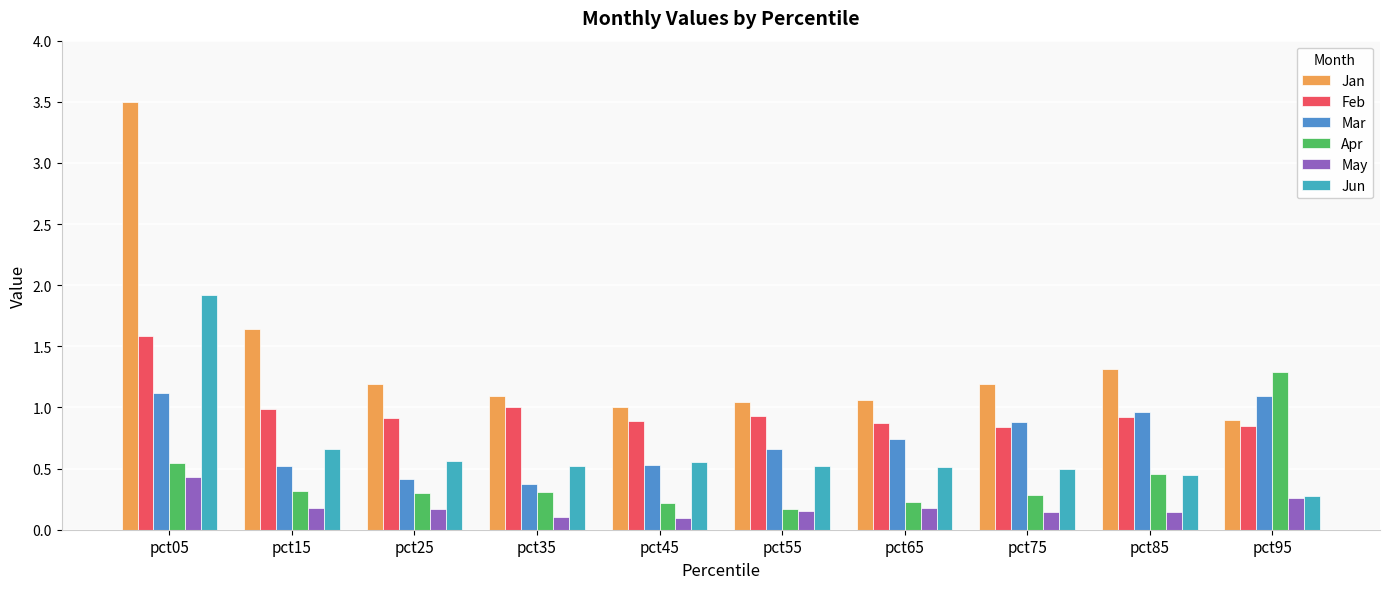

Reading left to right, transcribe all the data shown in this chart.

Jan: 3.5	1.6	1.2	1.1	1.0	1.0	1.1	1.2	1.3	0.9
Feb: 1.6	1.0	0.9	1.0	0.9	0.9	0.9	0.8	0.9	0.8
Mar: 1.1	0.5	0.4	0.4	0.5	0.7	0.7	0.9	1.0	1.1
Apr: 0.5	0.3	0.3	0.3	0.2	0.2	0.2	0.3	0.5	1.3
May: 0.4	0.2	0.2	0.1	0.1	0.2	0.2	0.1	0.1	0.3
Jun: 1.9	0.7	0.6	0.5	0.6	0.5	0.5	0.5	0.4	0.3